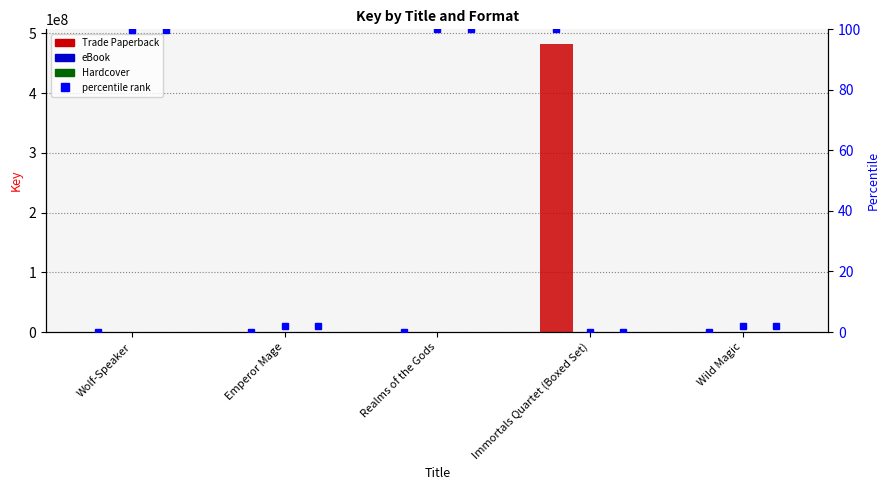

The value of Trade Paperback at Realms of the Gods is 332773.0. True or false?

True